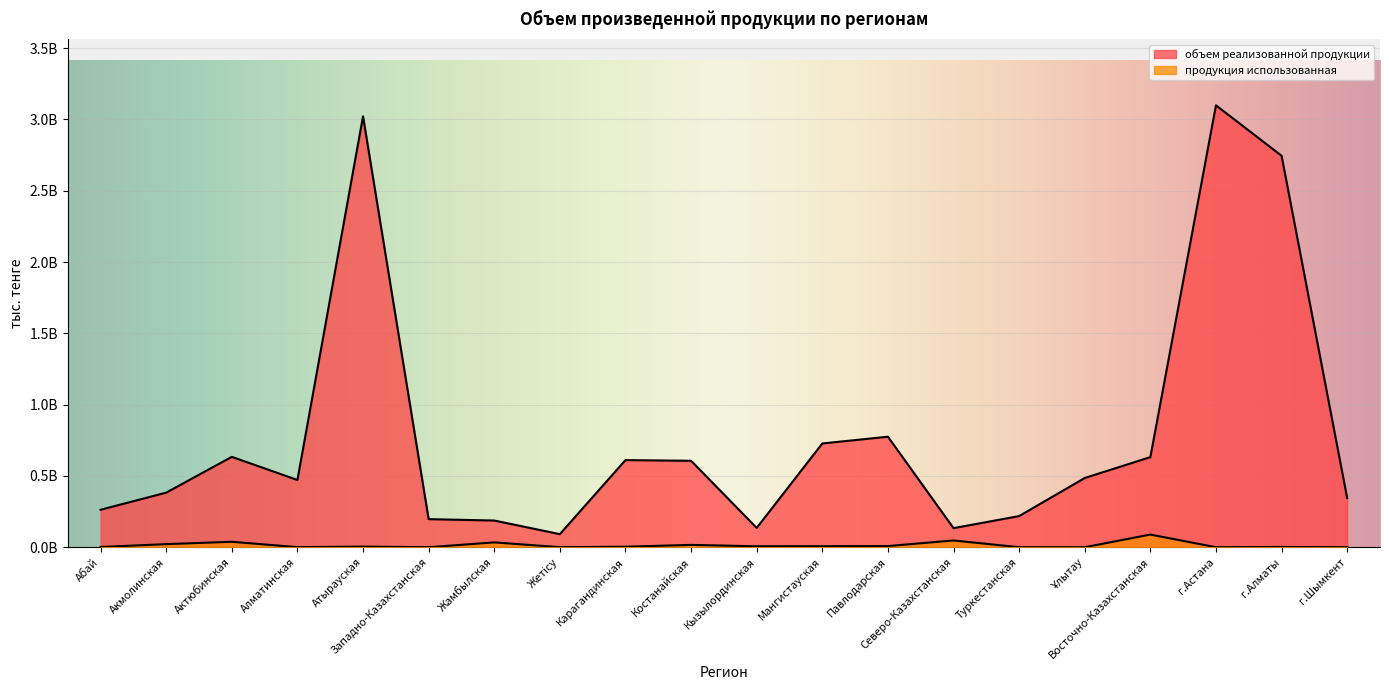

Reading left to right, extract all data points from this chart.

объем реализованной продукции: 0.3	0.4	0.6	0.5	3.0	0.2	0.2	0.1	0.6	0.6	0.1	0.7	0.8	0.1	0.2	0.5	0.6	3.1	2.7	0.3
продукция использованная: 0.0	0.0	0.0	0.0	0.0	0.0	0.0	0.0	0.0	0.0	0.0	0.0	0.0	0.0	0.0	0.0	0.1	0.0	0.0	0.0